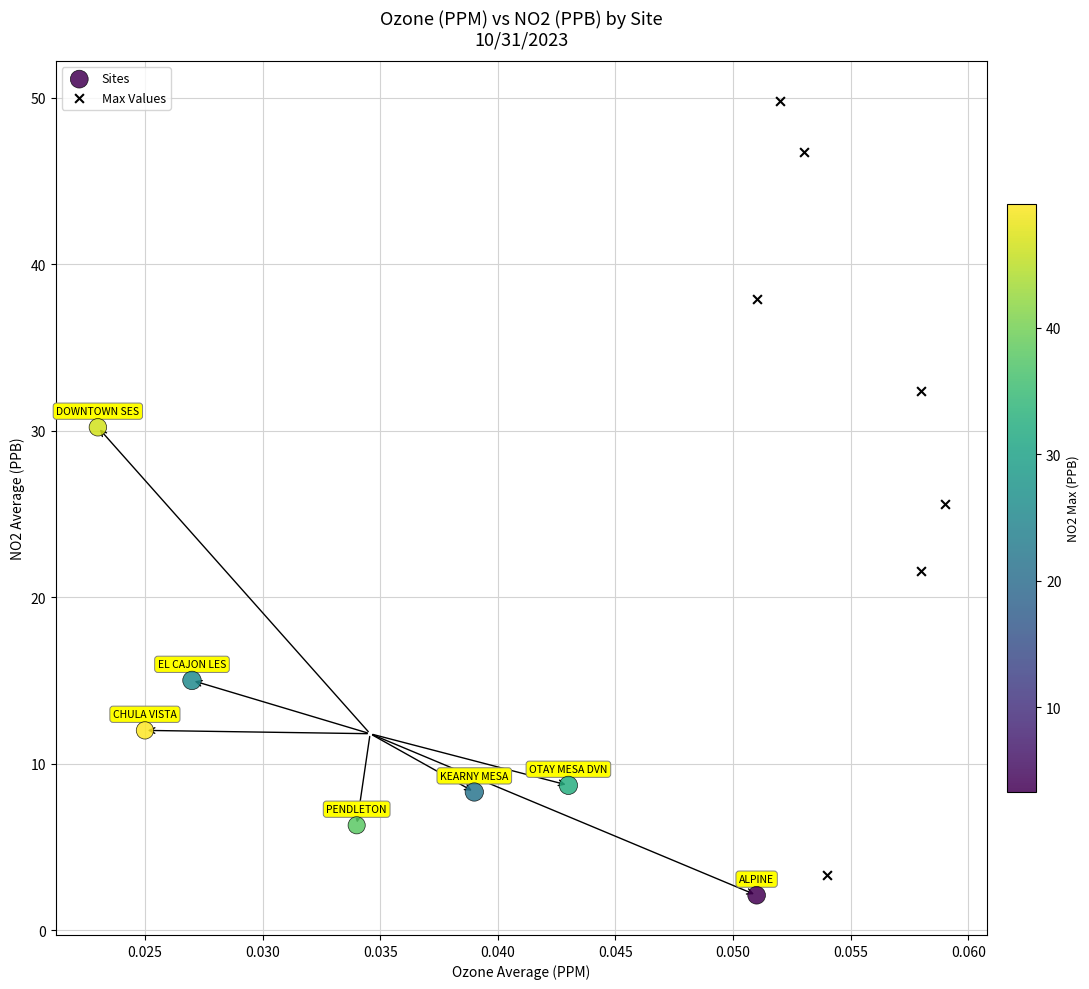

What are all the series names shown in the legend?

Sites, Max Values